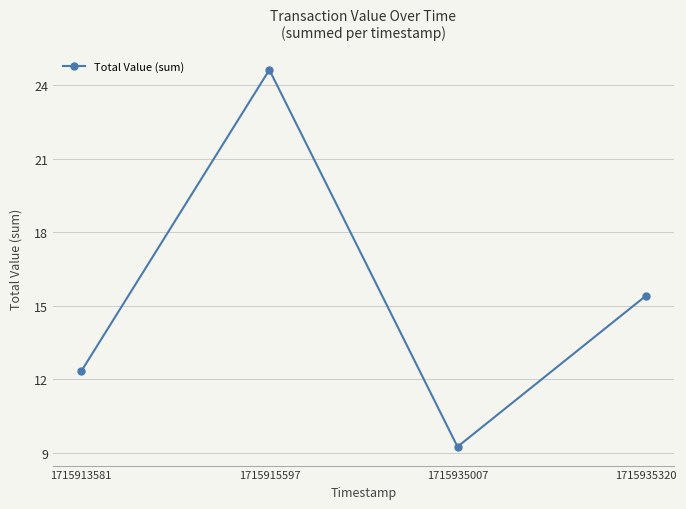

Reading left to right, list all the values displayed in this chart.

1715913581=12.3	1715915597=24.6	1715935007=9.2	1715935320=15.4